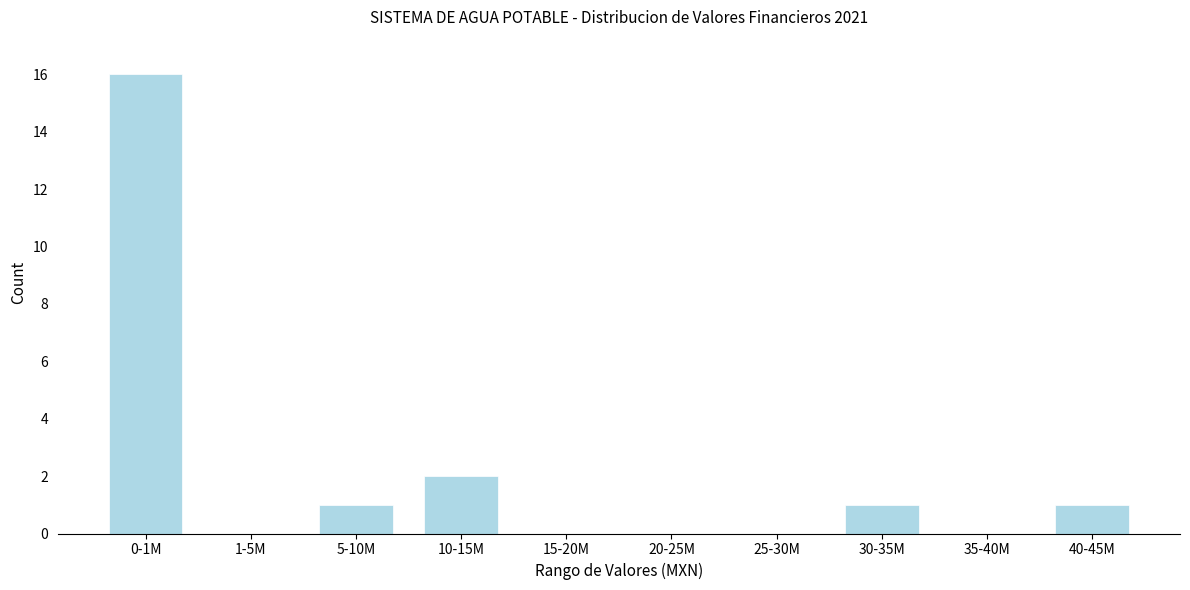

Reading right to left, transcribe all the data shown in this chart.

40-45M=1	35-40M=0	30-35M=1	25-30M=0	20-25M=0	15-20M=0	10-15M=2	5-10M=1	1-5M=0	0-1M=16